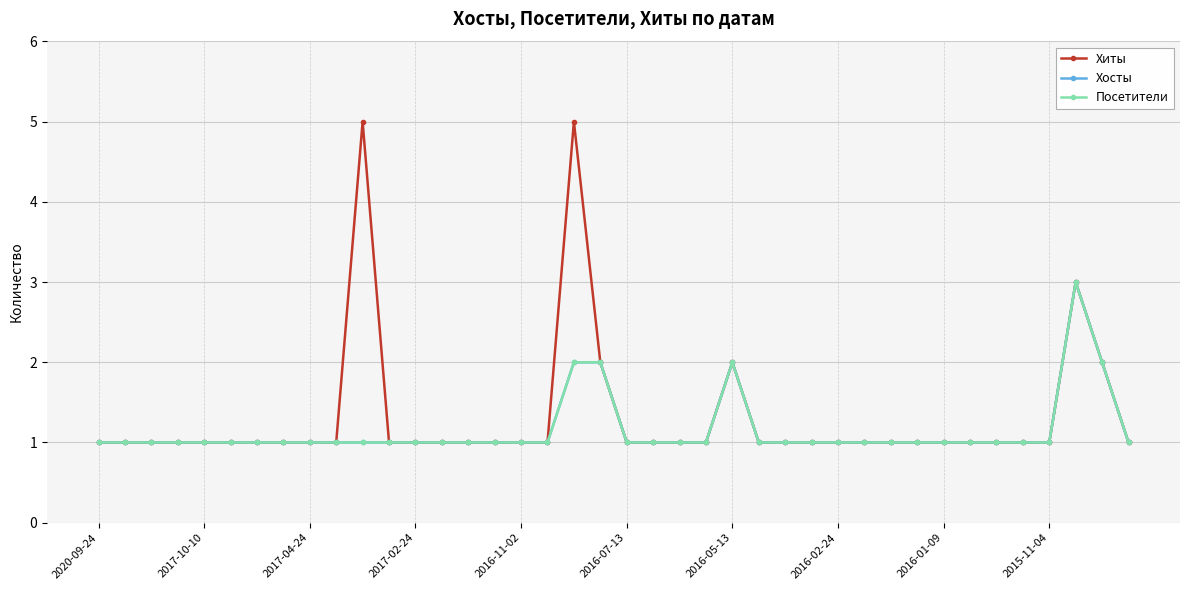

Is this an area chart (filled region under the line)?

No